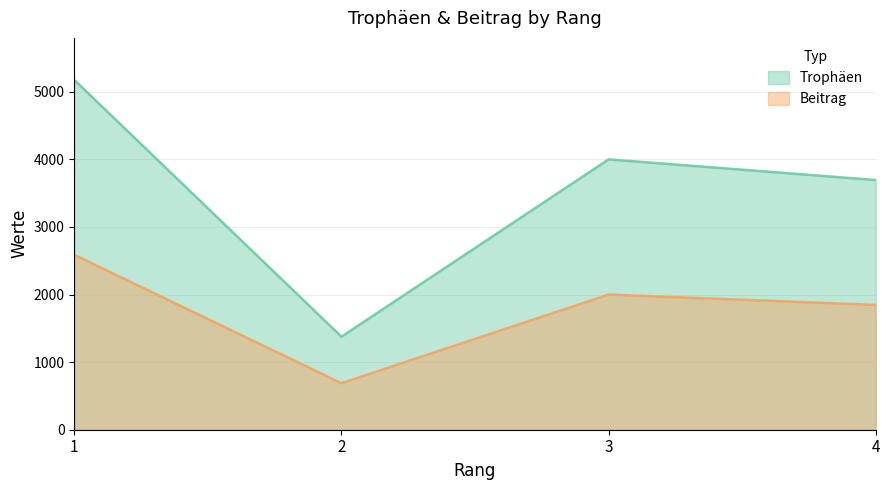

True or false: Beitrag and Trophäen cross at least once.

False